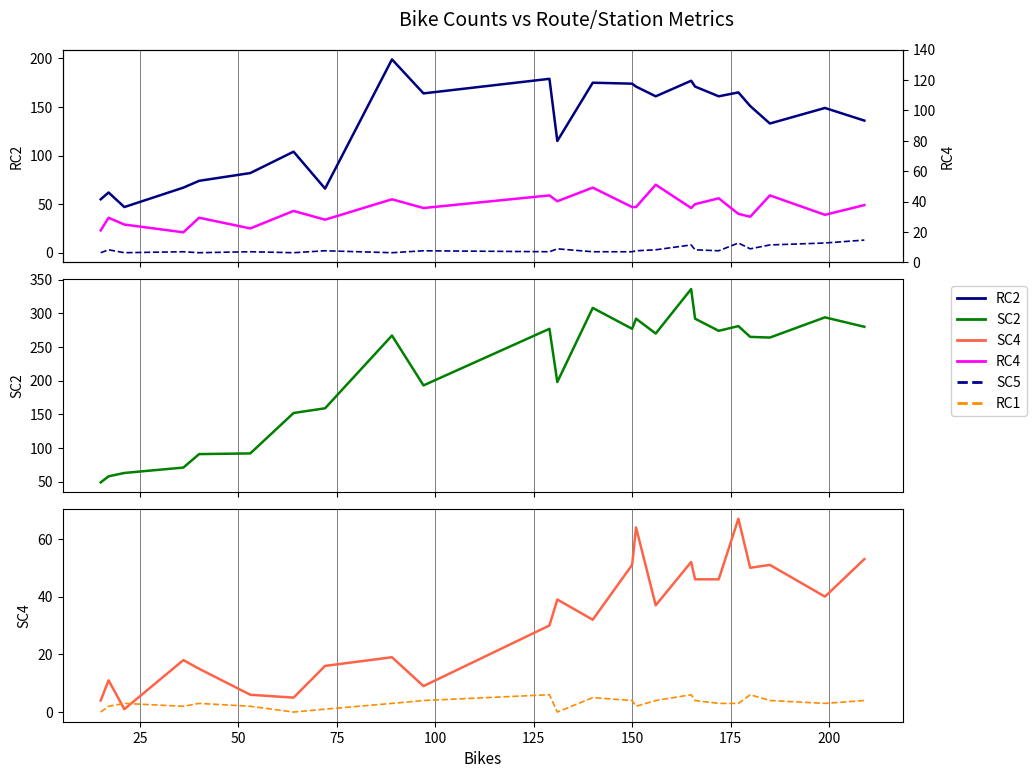

What is the average value of the RC2 series?

131